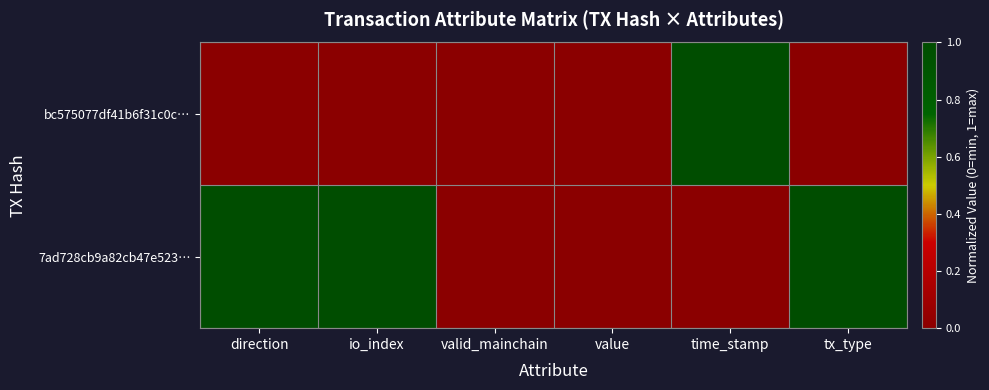

What is the maximum value shown in the chart?

1